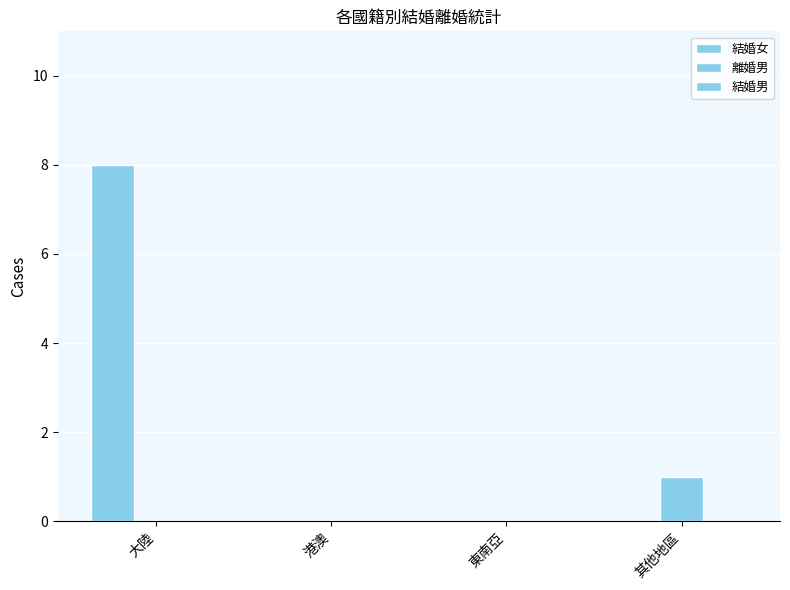

Reading right to left, extract all data points from this chart.

結婚女: 0	0	0	8
離婚男: 1	0	0	0
結婚男: 0	0	0	0